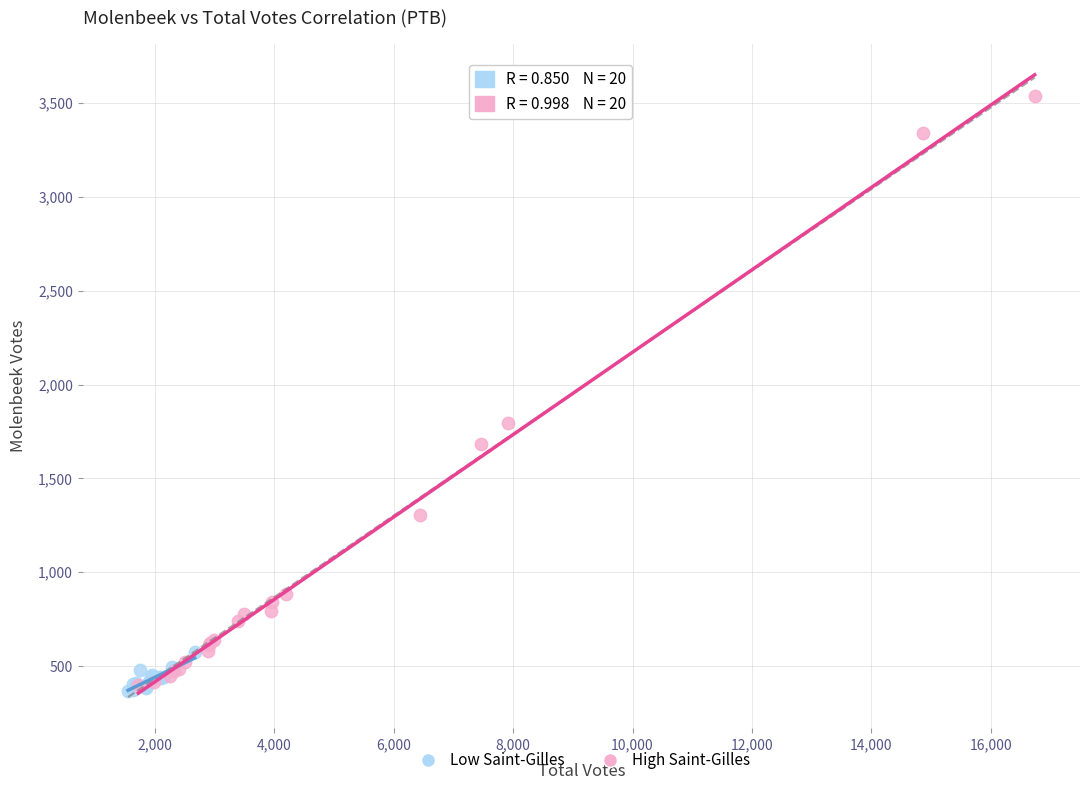

Which series contains the highest Y value?

High Saint-Gilles